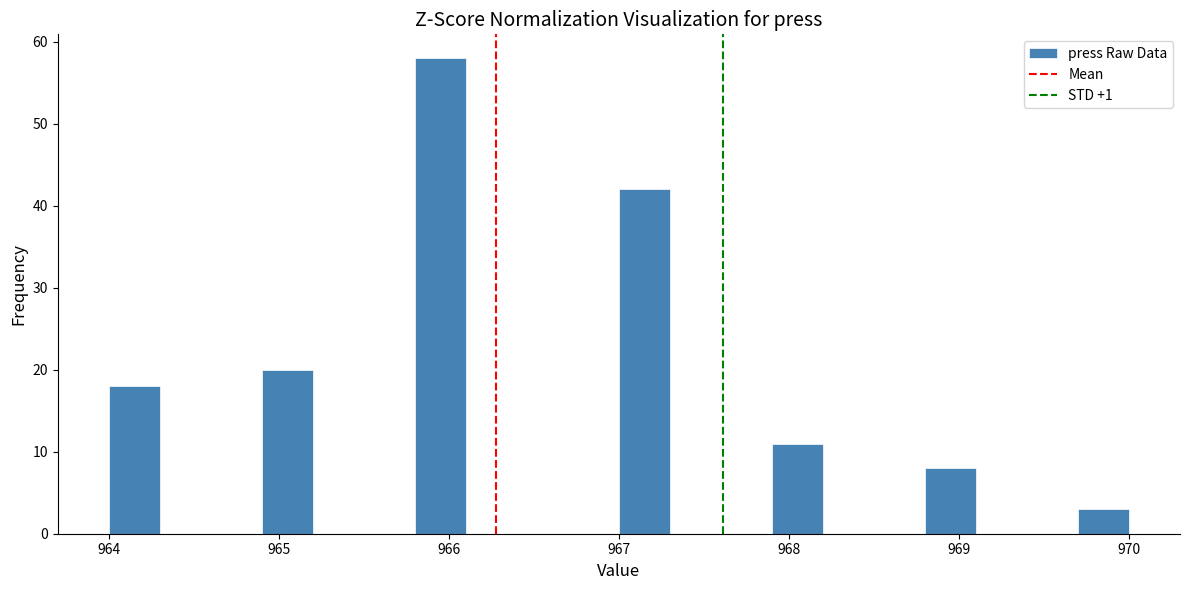

Read against the x-axis, roughly where is the centre of the tallest bar?

966.0